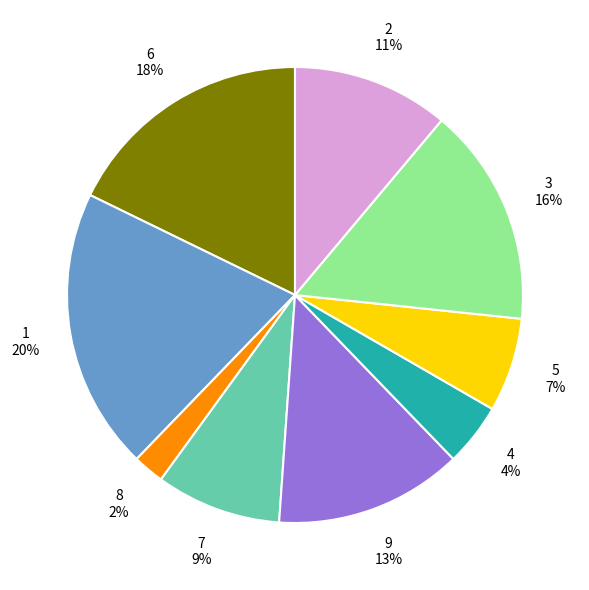

To the nearest percent, what is the combined percentage of 8 and 1?

22%